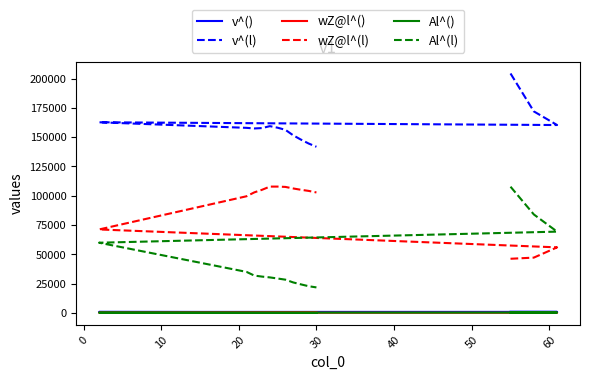

Rank the series by their maximum value, from highest to lowest.

v^(l), wZ@l^(l), Al^(l), v^(), Al^(), wZ@l^()